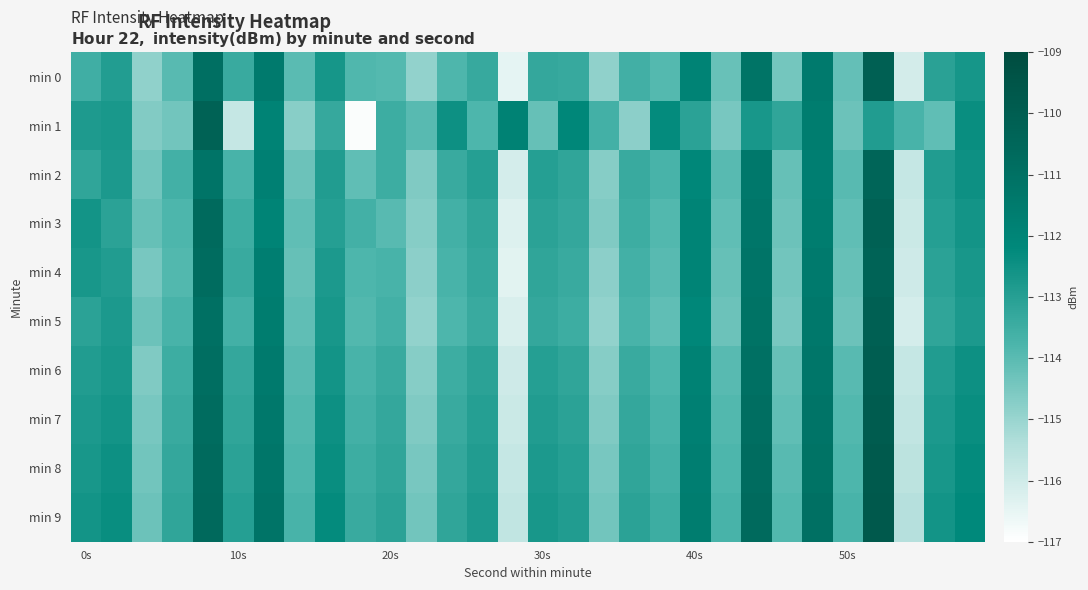

What is the maximum value shown in the chart?

-109.7